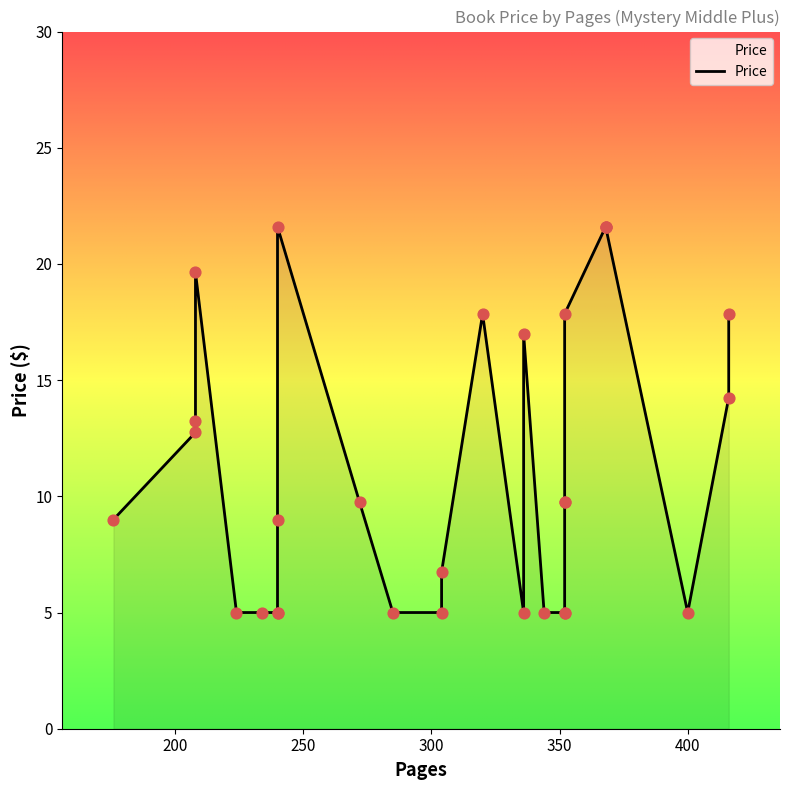

Which has a higher value, 352 or 240?

240